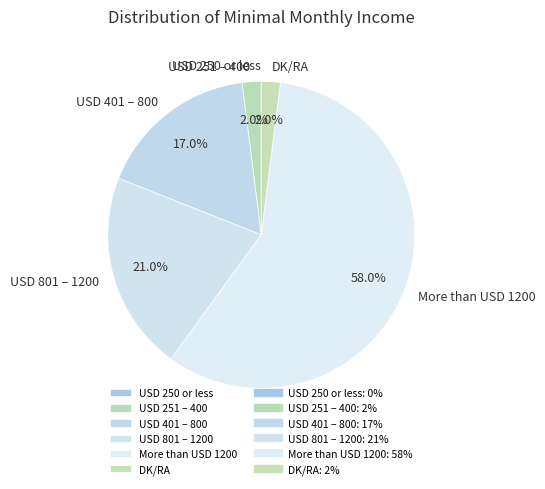

Is it true that USD 401 – 800 is 17% of the pie?

True